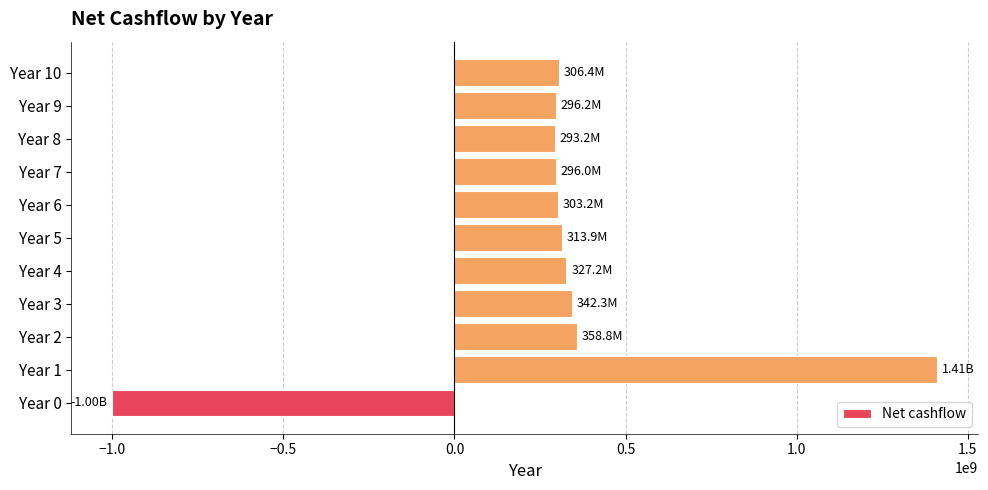

Approximately how many times larger is the value at Year 5 compared to Year 3?

0.9